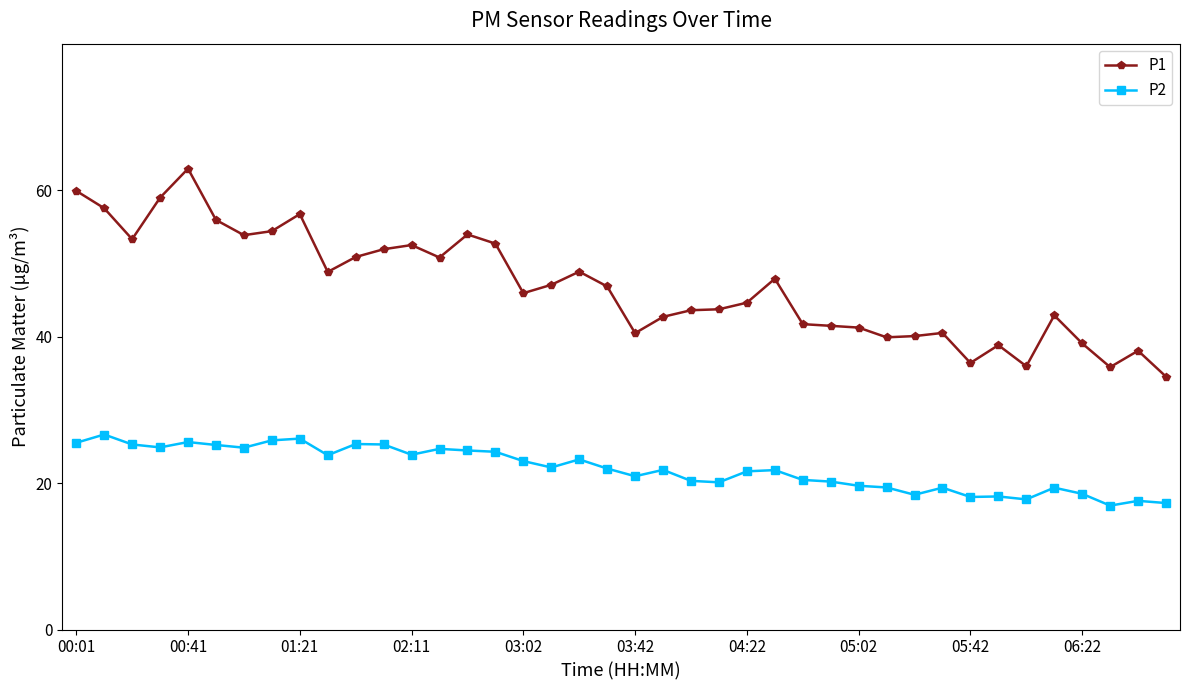

Which series has the largest total across all categories?

P1